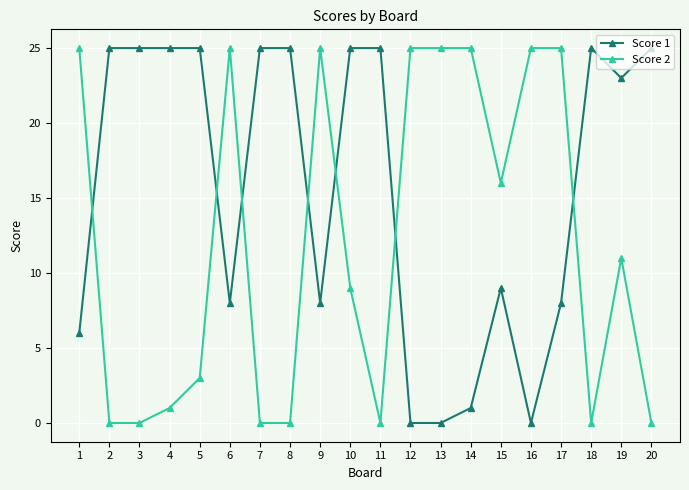

Does the chart display data point markers on the line(s)?

Yes